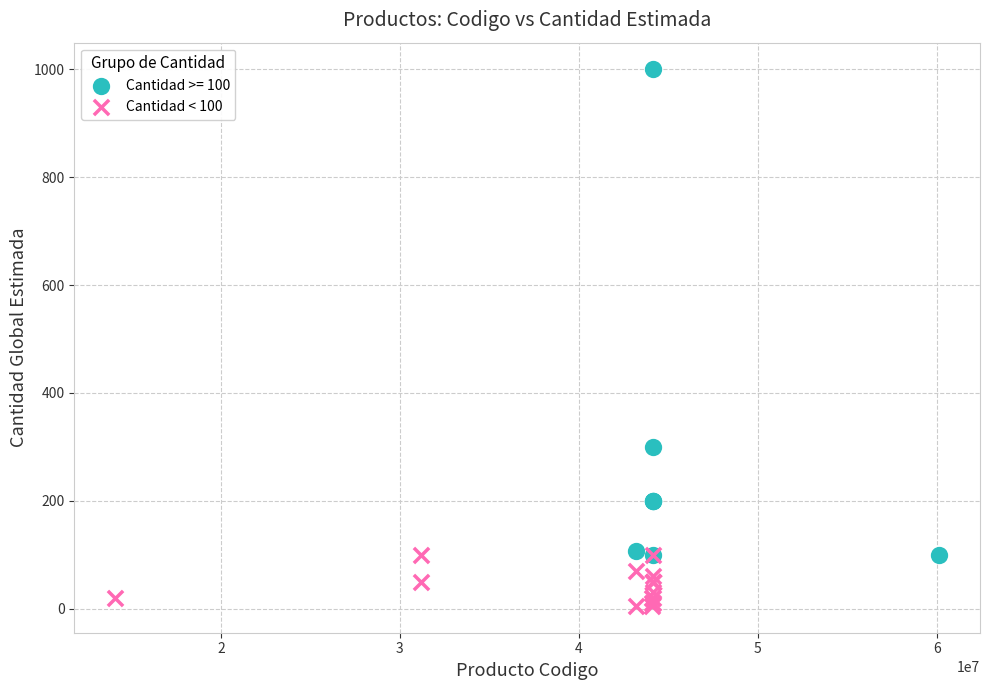

Which series contains the highest Y value?

Cantidad >= 100